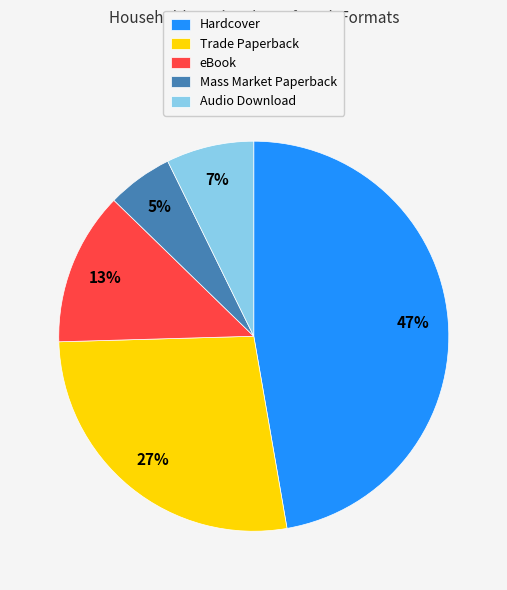

To the nearest percent, what is the difference between the Hardcover and Audio Download slice percentages?

40%